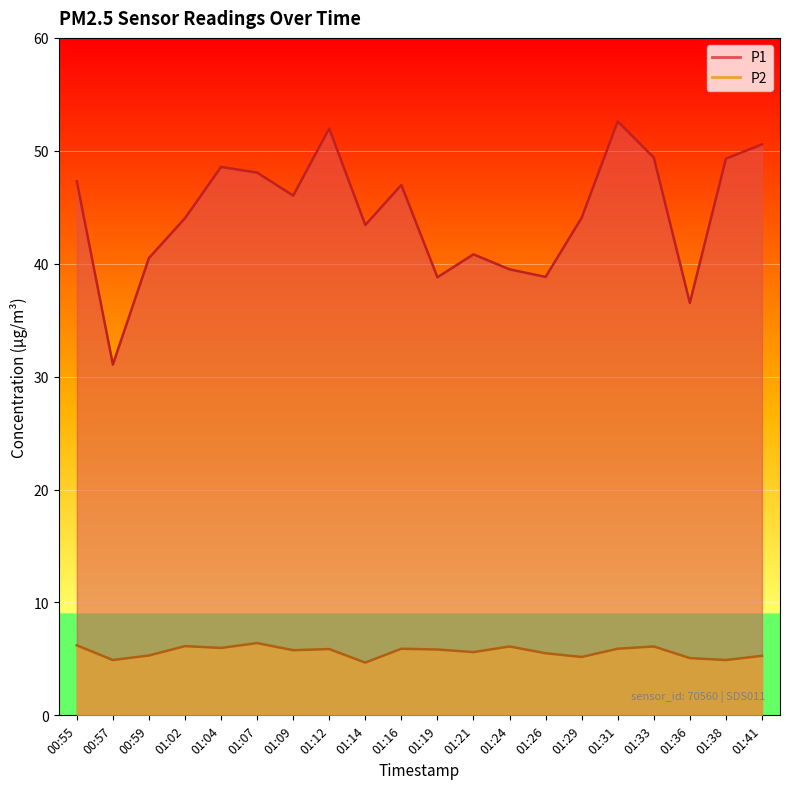

True or false: P1 has a value of 20.3 at 01:09.

False